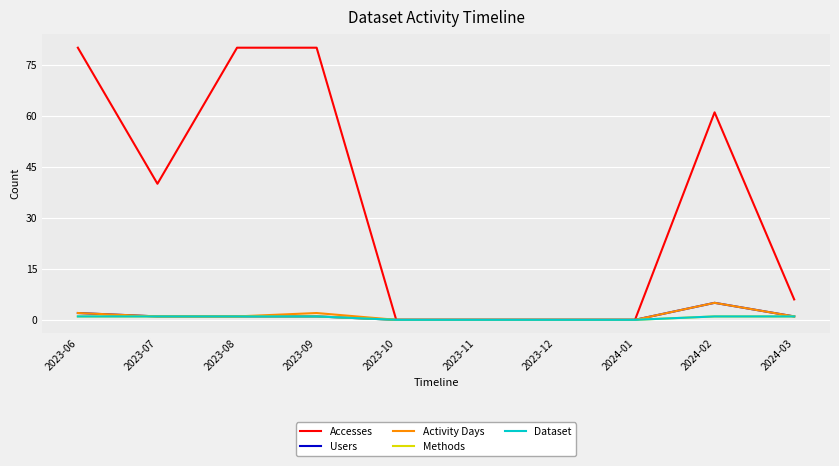

Between 2023-07 and 2023-11, which is larger?

2023-07